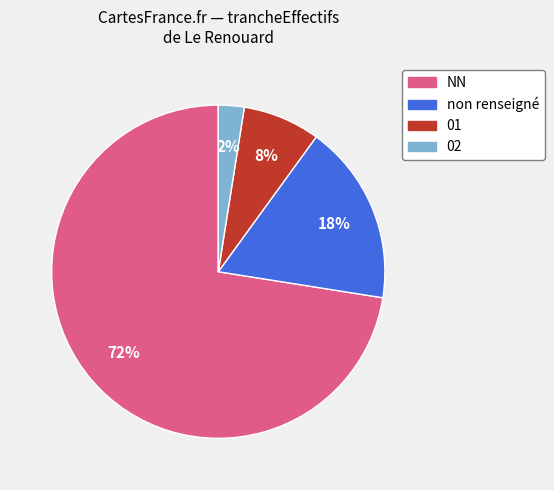

How many slices are in this pie chart?

4